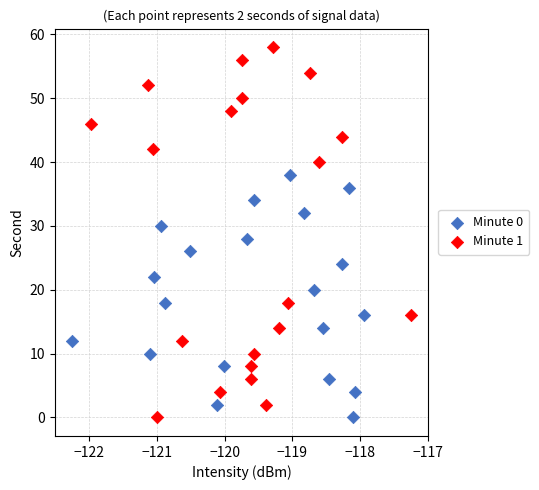

Which series has the widest spread of Y values?

Minute 1